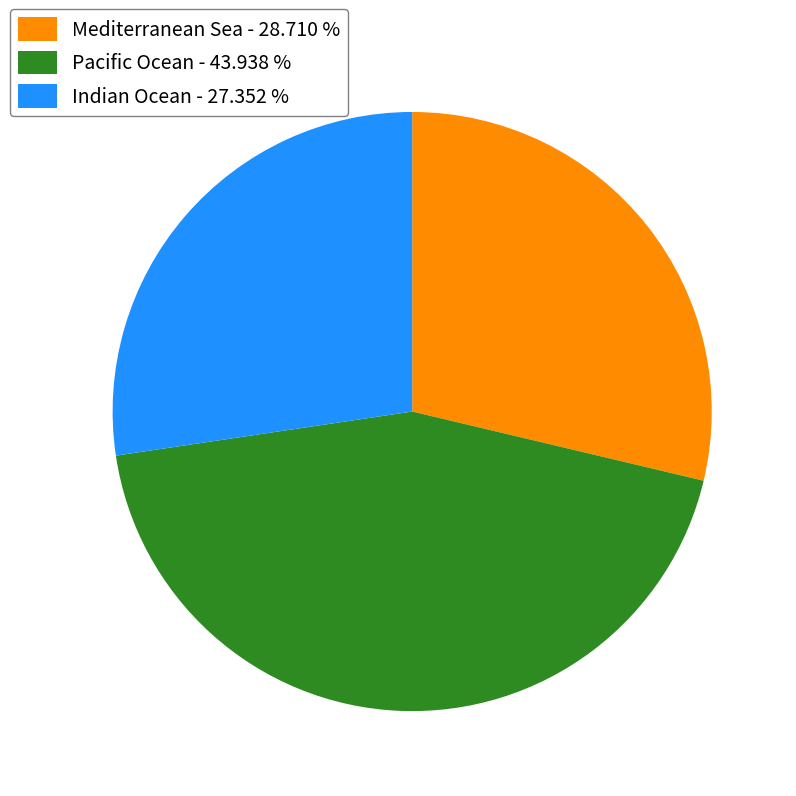

Does any single category account for the majority?

No